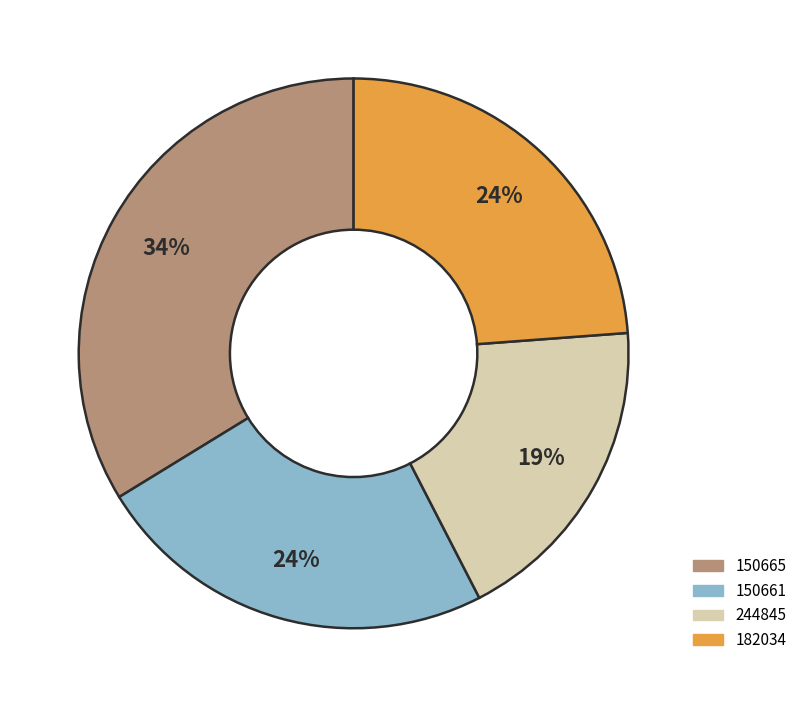

Which has a higher value, 150665 or 150661?

150665